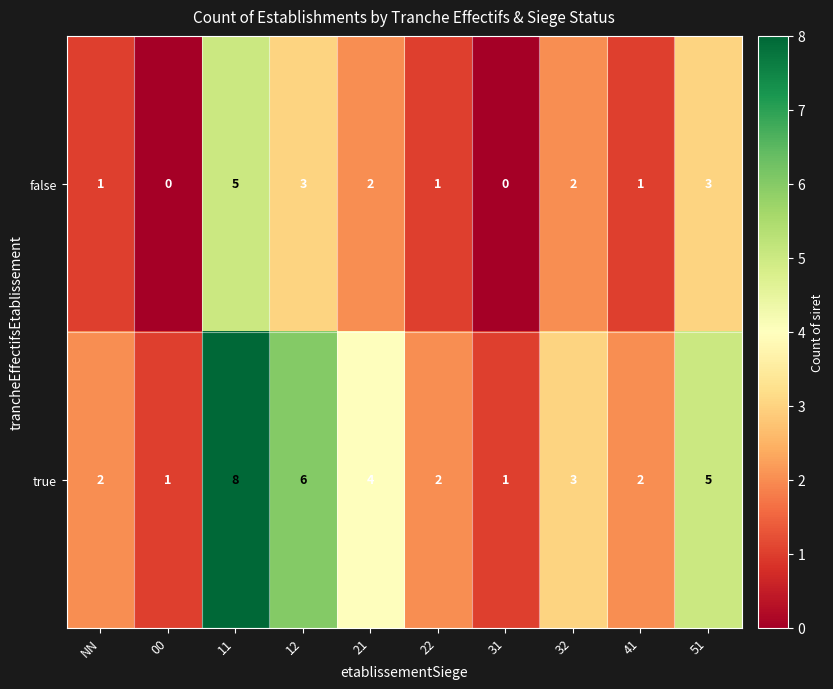

Reading left to right, extract all data points from this chart.

false: NN=1	00=0	11=5	12=3	21=2	22=1	31=0	32=2	41=1	51=3
true: NN=2	00=1	11=8	12=6	21=4	22=2	31=1	32=3	41=2	51=5